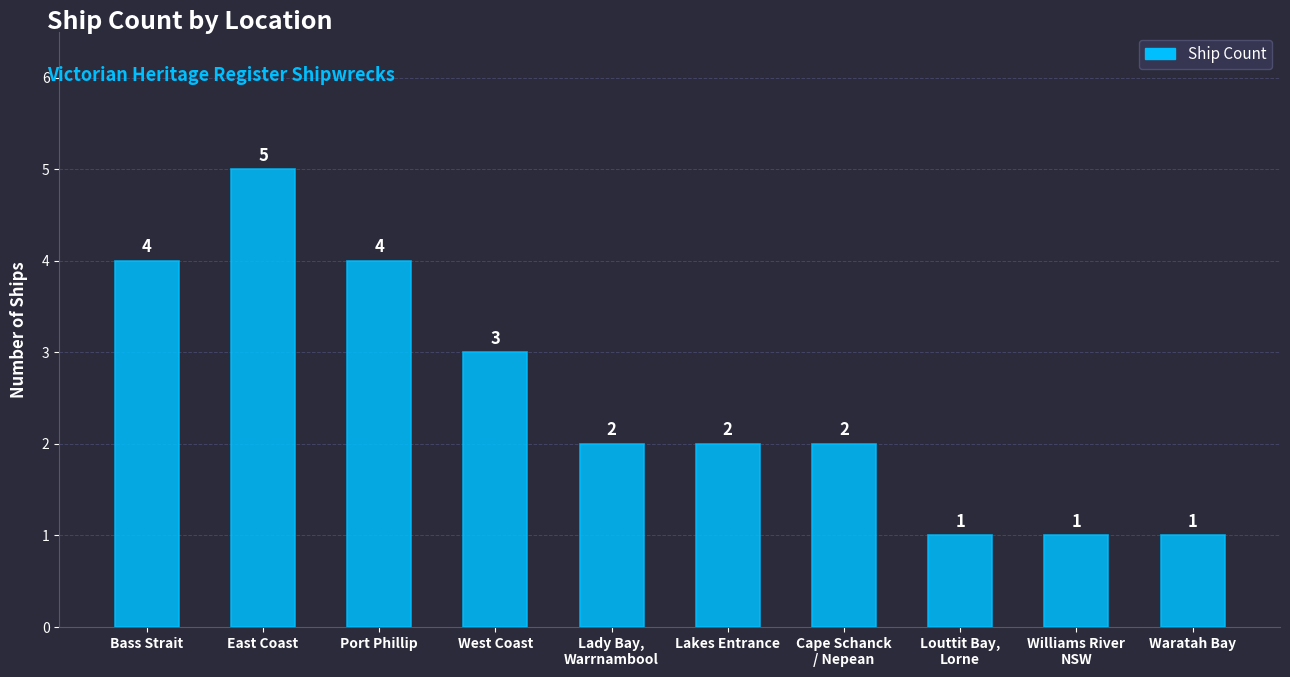

What is the sum of the values at Lady Bay,
Warrnambool and West Coast?

5